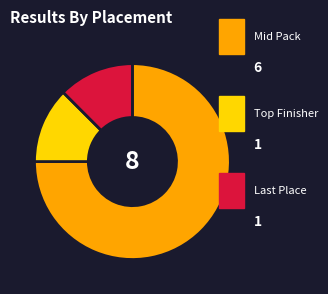

Is there a majority slice in this chart?

Yes